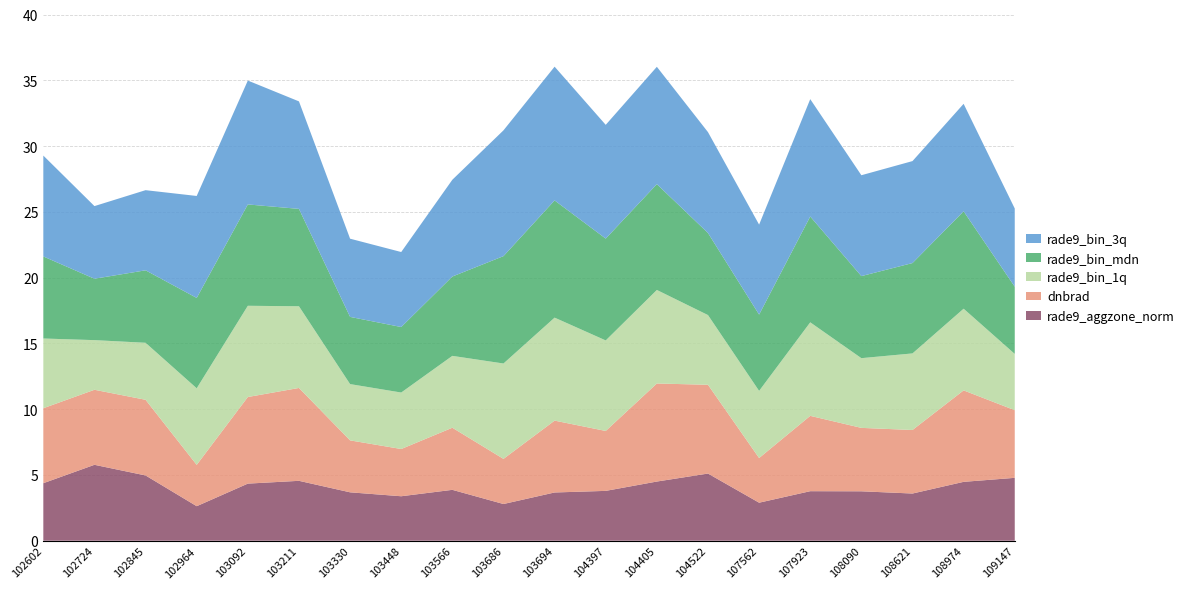

What is the minimum value for rade9_aggzone_norm?

2.6